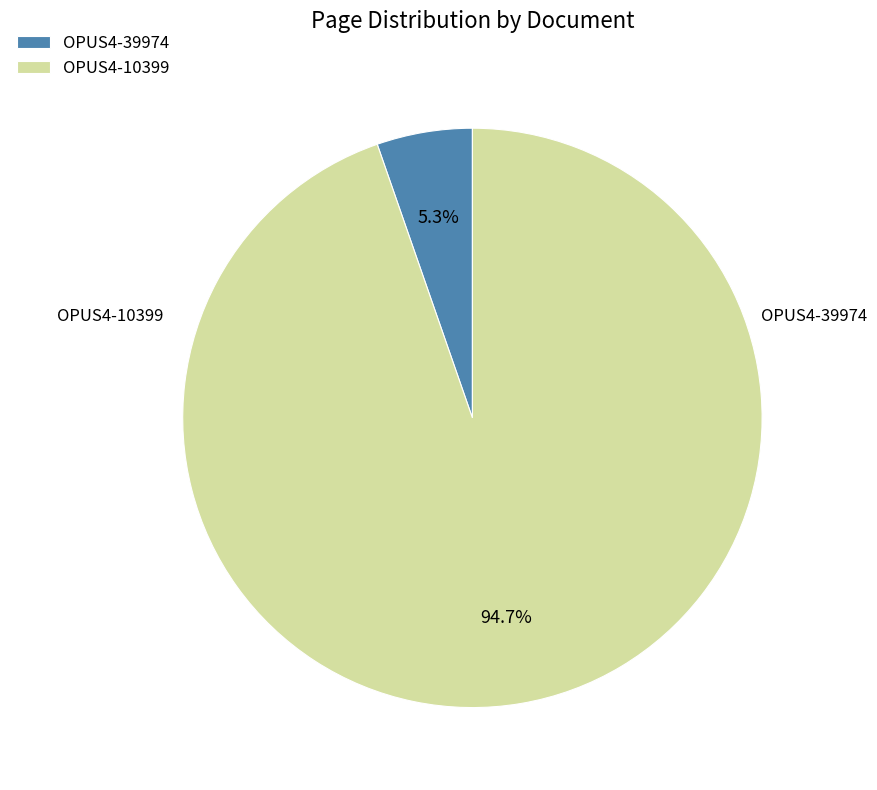

How much of the chart is everything except OPUS4-10399?

5.3%